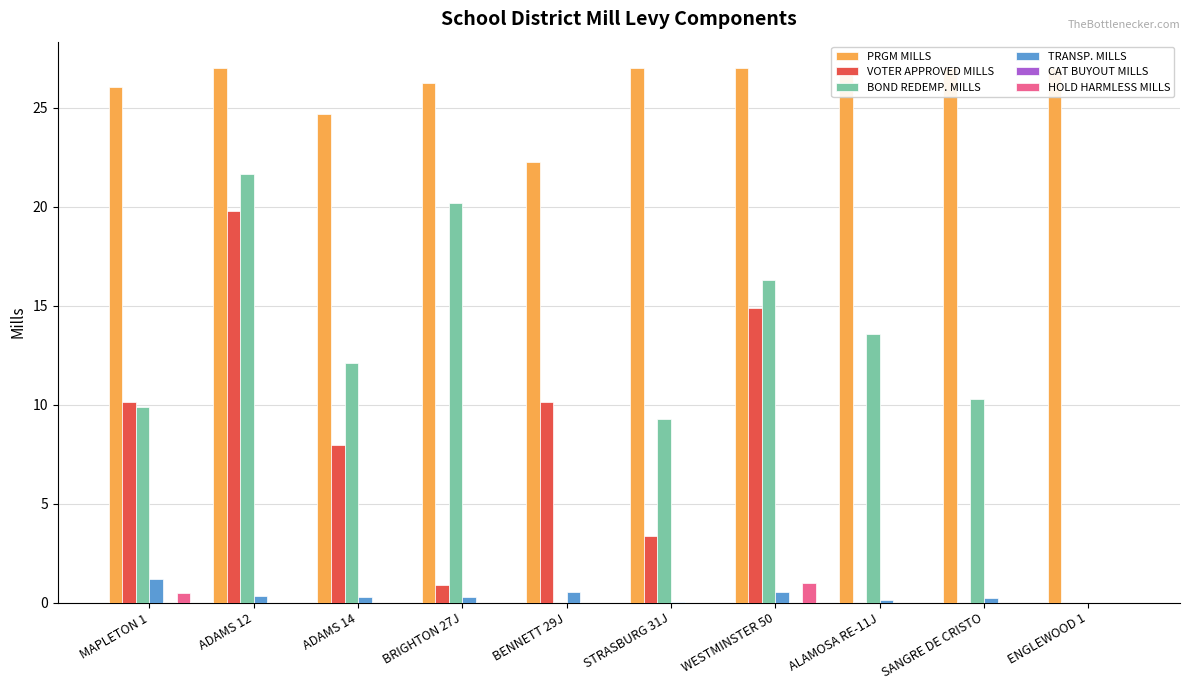

What is the difference between the maximum and minimum values in the HOLD HARMLESS MILLS series?

1.0